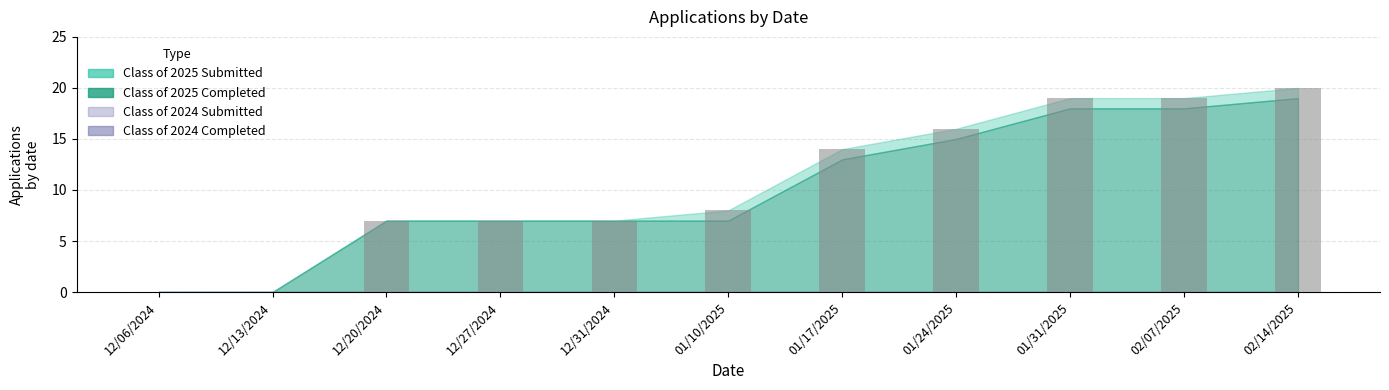

Which label corresponds to the largest value in the chart?

02/14/2025